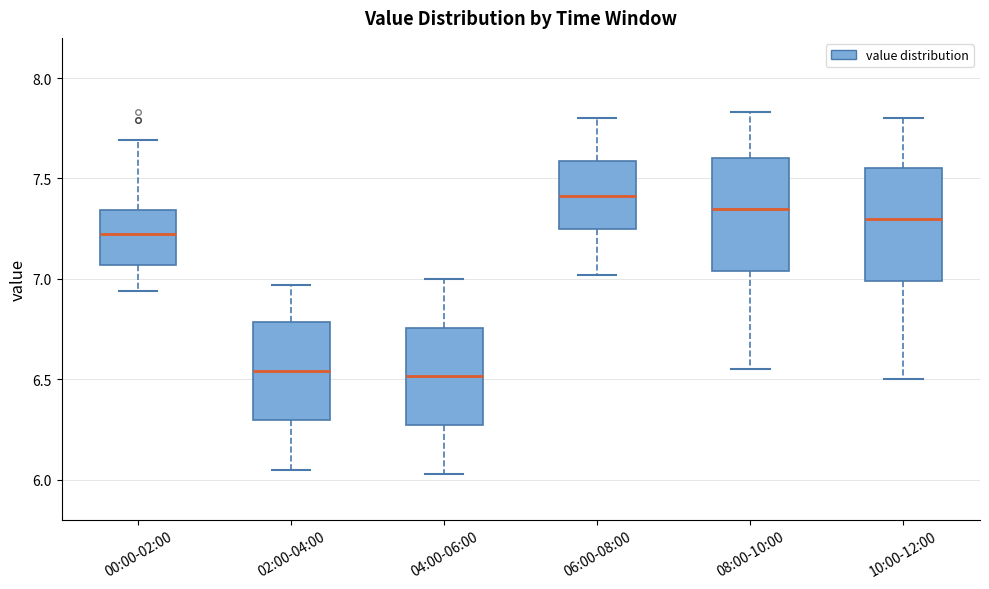

Reading left to right, read every box against the y-axis: the position of its median line, the range the box covers, and the ends of its whiskers. The values are not printed on the chart, so give them approximately, as read against the axis.

00:00-02:00: median 7.25, box 7.05 to 7.35, whiskers 6.95 to 7.70
02:00-04:00: median 6.55, box 6.30 to 6.80, whiskers 6.05 to 6.95
04:00-06:00: median 6.50, box 6.25 to 6.75, whiskers 6.05 to 7.00
06:00-08:00: median 7.40, box 7.25 to 7.60, whiskers 7.00 to 7.80
08:00-10:00: median 7.35, box 7.05 to 7.60, whiskers 6.55 to 7.85
10:00-12:00: median 7.30, box 7.00 to 7.55, whiskers 6.50 to 7.80